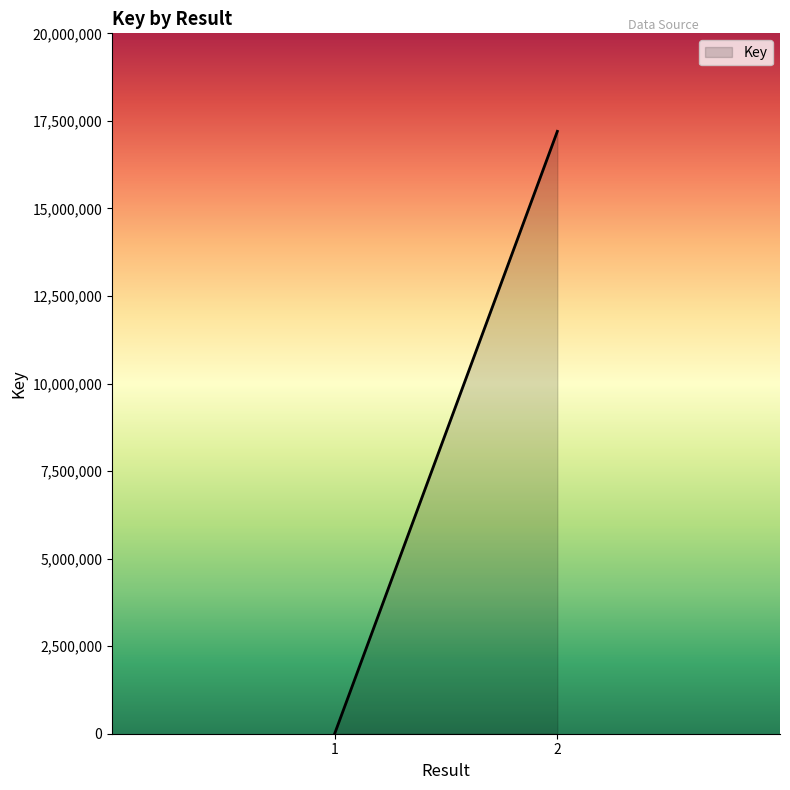

True or false: the data shows 28194577 at 2.

False